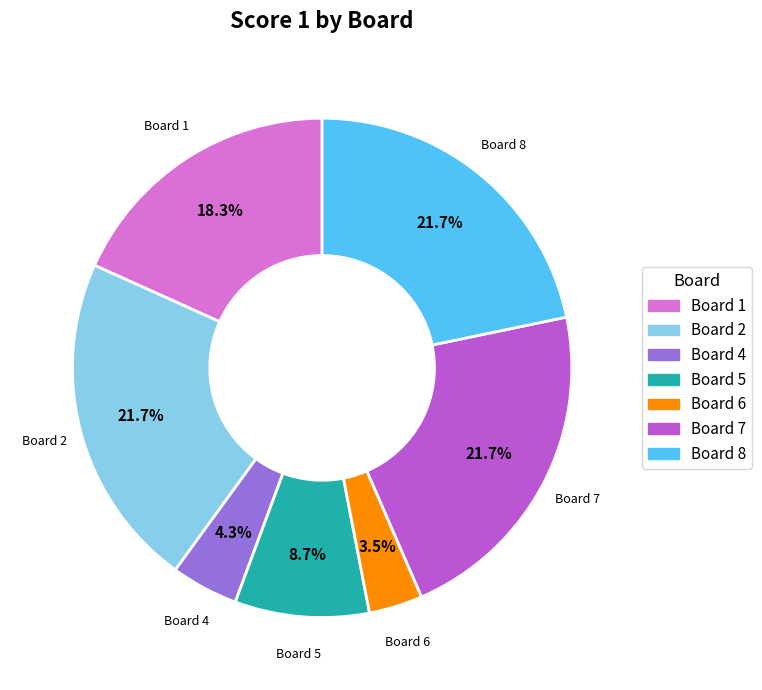

Does any single category account for the majority?

No